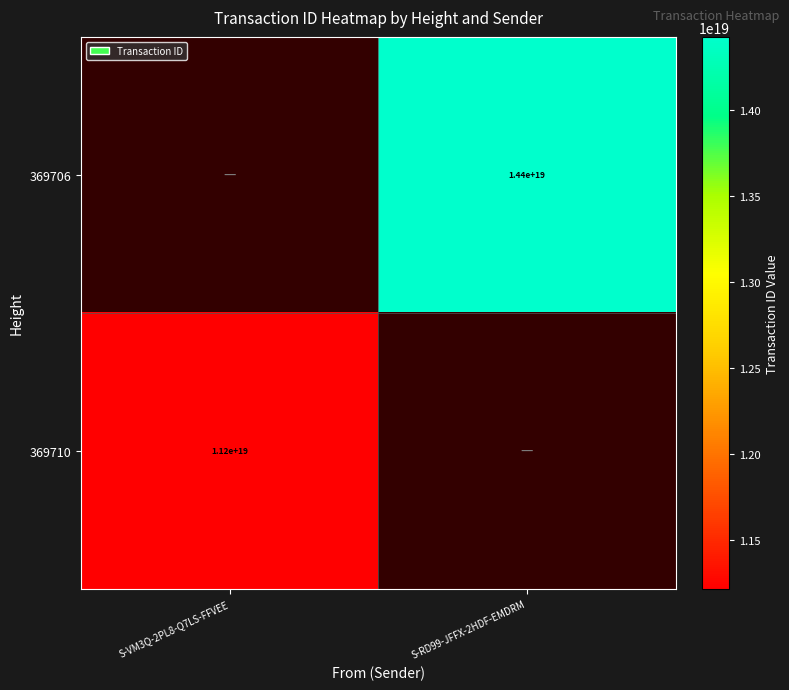

The value of 369706 at S-RD99-JFFX-2HDF-EMDRM is 22148442787291865088. True or false?

False